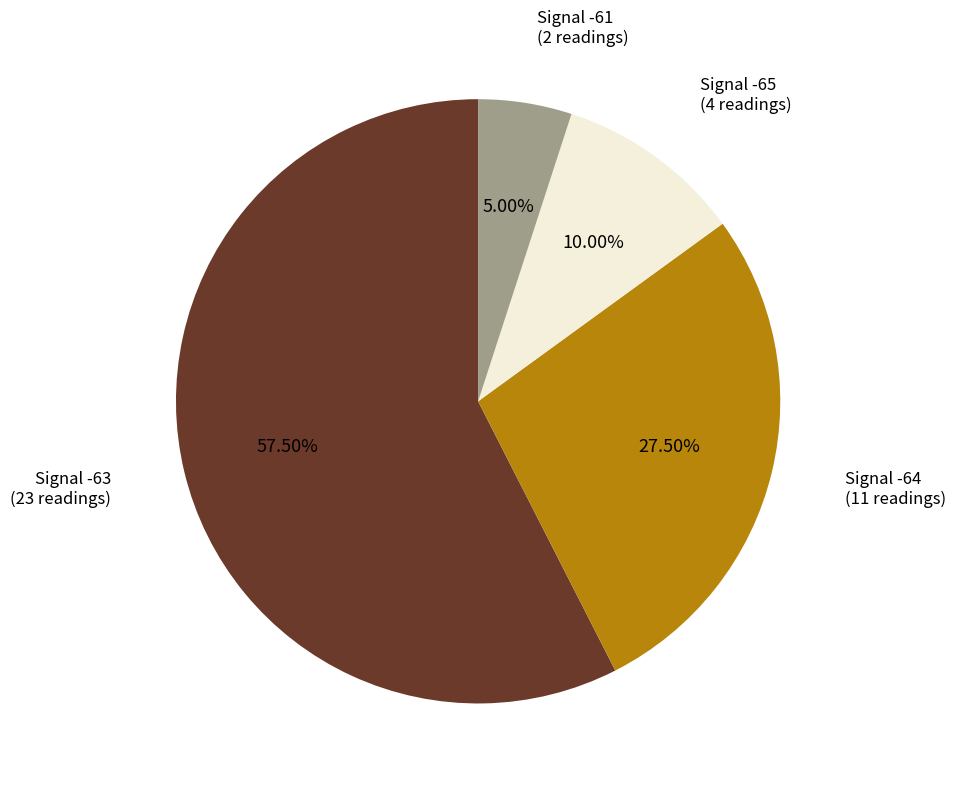

To the nearest percent, what is the average slice percentage?

25%